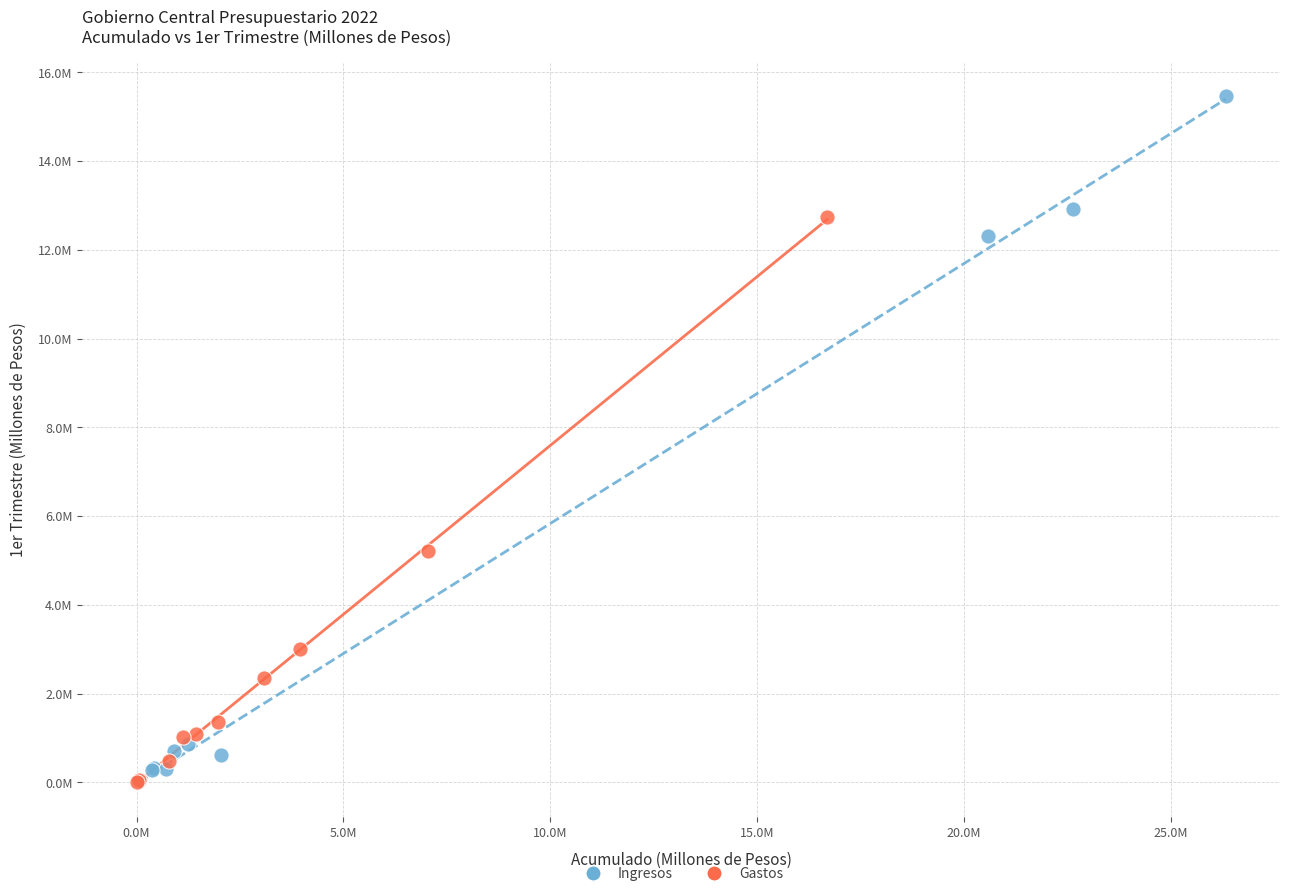

Which series reaches the maximum Y coordinate?

Ingresos